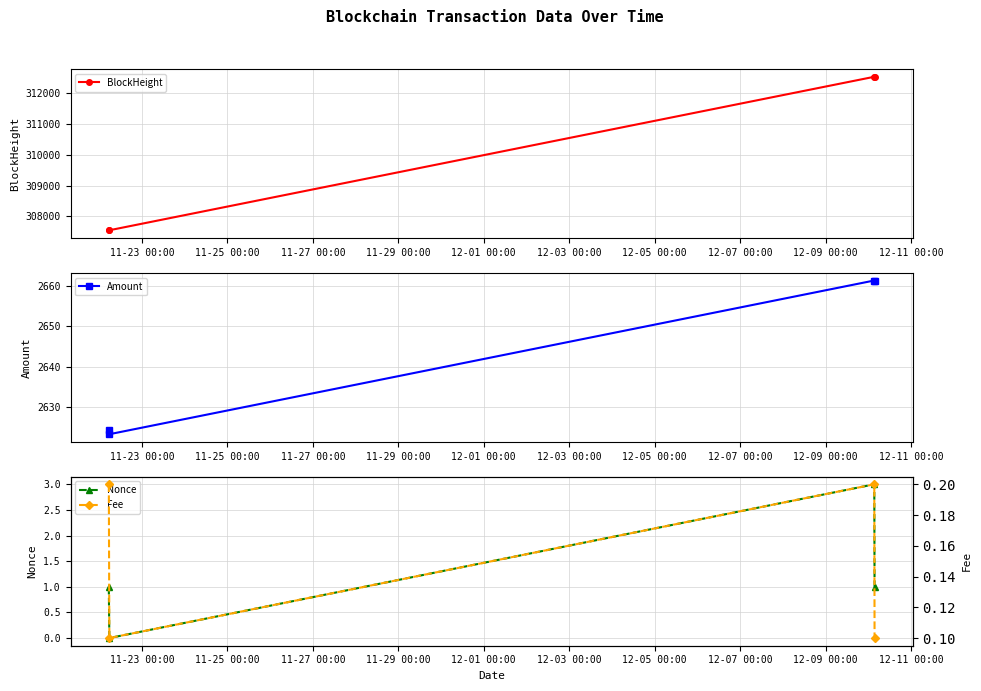

True or false: Nonce has more than 1 interior local peaks.

False